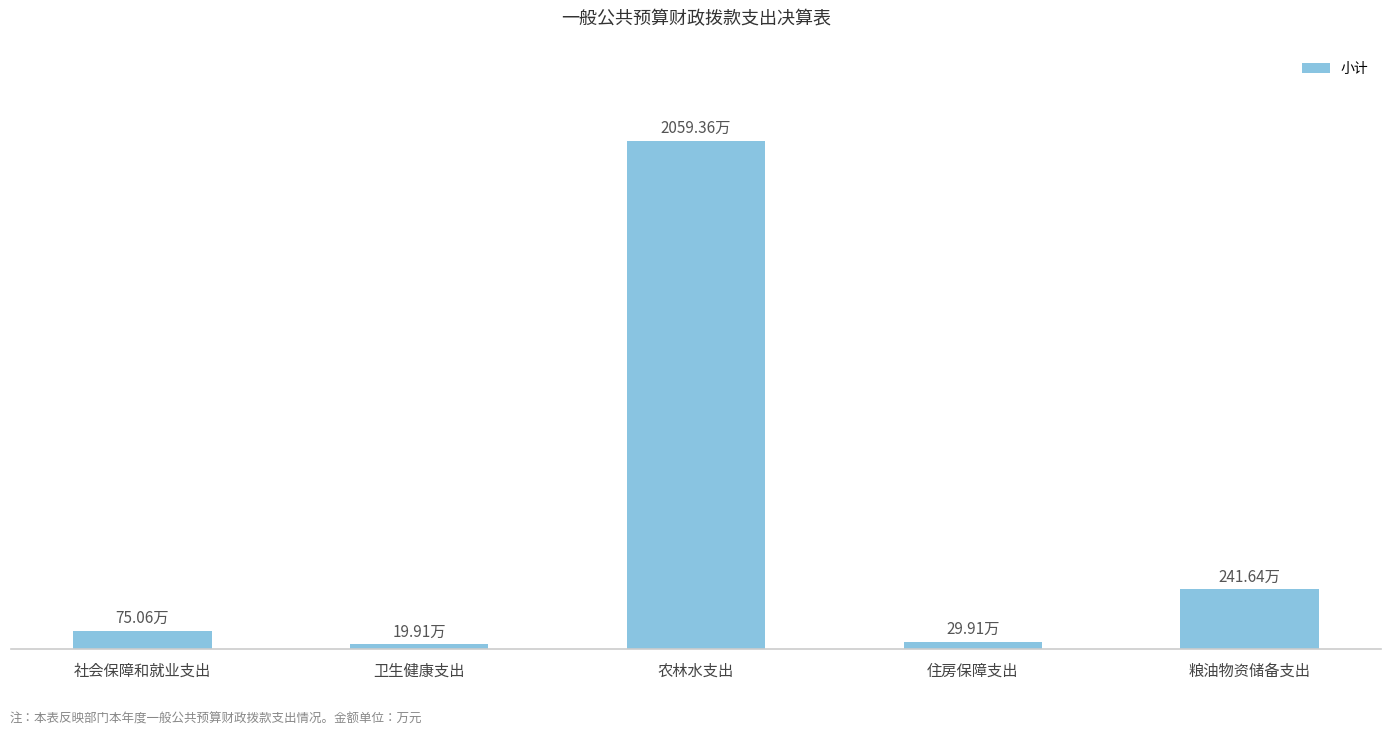

Does the chart contain any negative values?

No